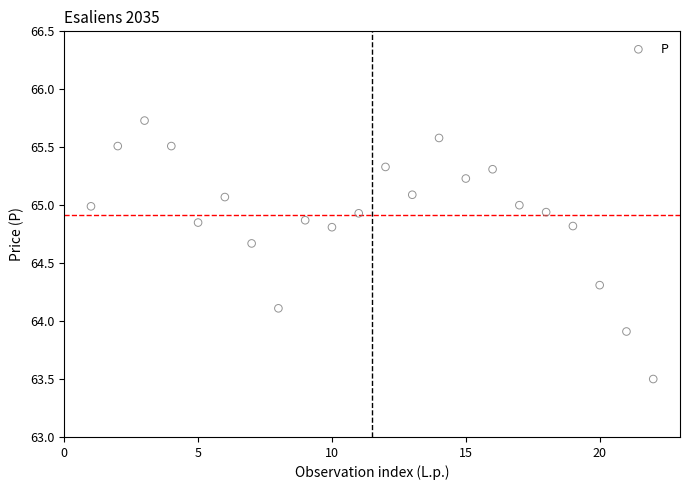

What is the range of Y values (max minus min)?

2.2